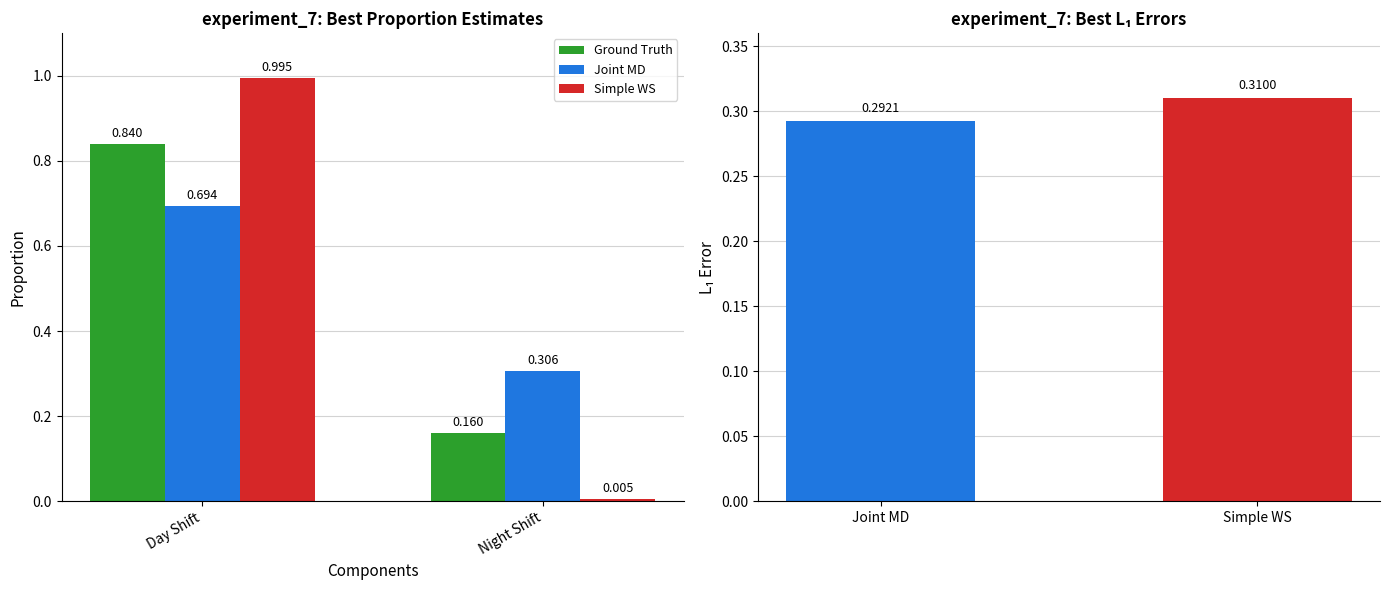

Is the value of Ground Truth at Day Shift greater than the value of Joint MD at Night Shift?

Yes